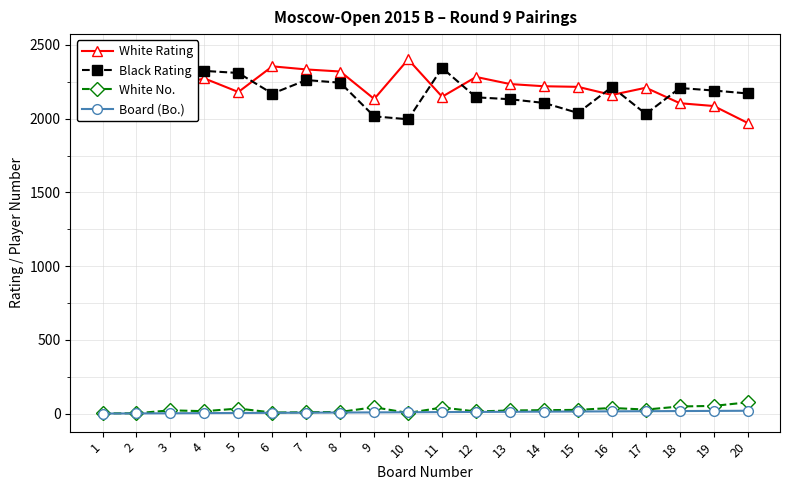

Reading left to right, what are all the values shown in this chart?

White Rating: 2429	2415	2220	2273	2181	2355	2334	2320	2134	2402	2149	2283	2235	2220	2216	2161	2210	2105	2086	1971
Black Rating: 2375	2451	2370	2324	2310	2170	2262	2244	2016	1996	2344	2145	2132	2107	2039	2215	2032	2208	2191	2171
White No.: 2	3	23	17	35	8	10	12	44	5	42	15	22	24	26	39	28	49	53	77
Board (Bo.): 1	2	3	4	5	6	7	8	9	10	11	12	13	14	15	16	17	18	19	20